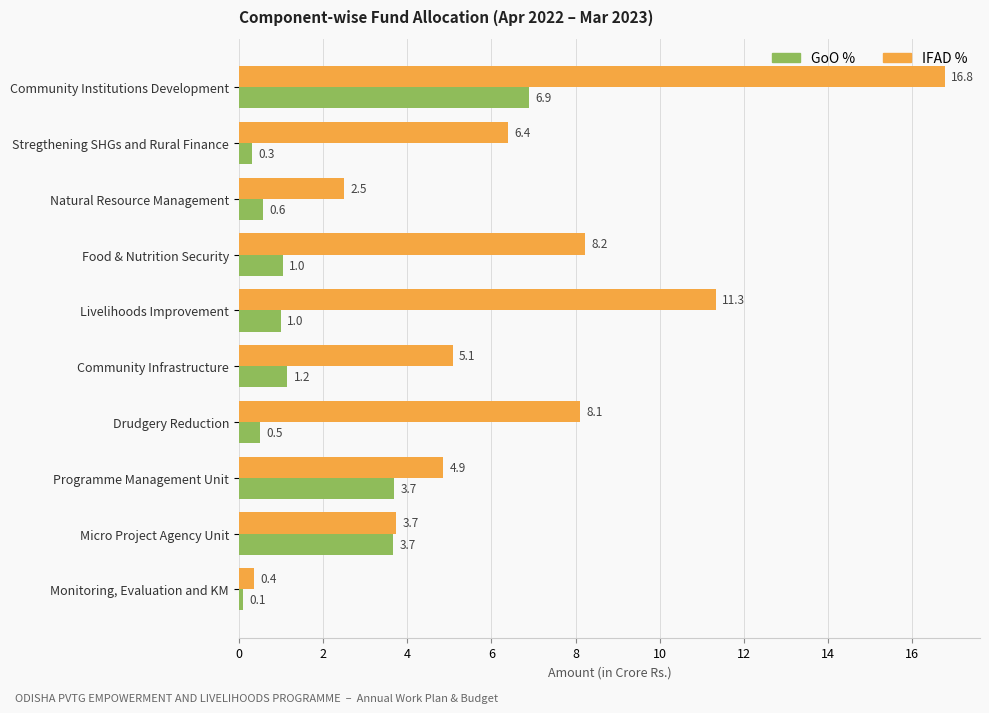

The value of IFAD % at Community Infrastructure is 2.4. True or false?

False